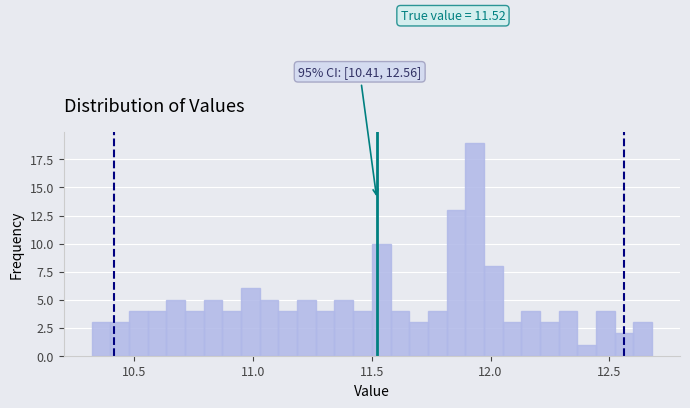

Around what value on the x-axis is the tallest bar? Give the approximate position of its centre, as read against the axis.

11.95